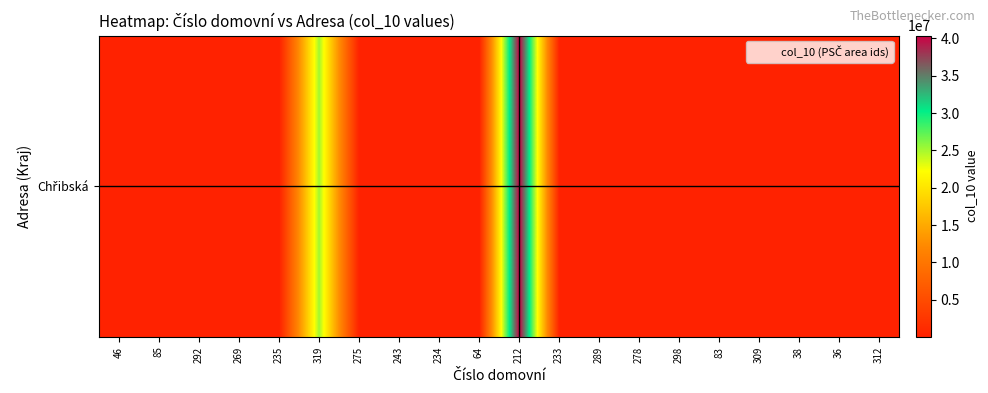

Rank the categories by value from lowest to highest.

64, 83, 85, 233, 234, 235, 243, 269, 275, 278, 289, 292, 298, 309, 312, 36, 38, 46, 319, 212